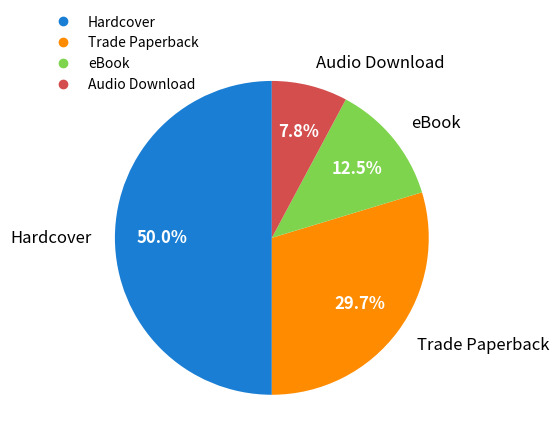

How much of the chart is everything except Trade Paperback?

70.3%